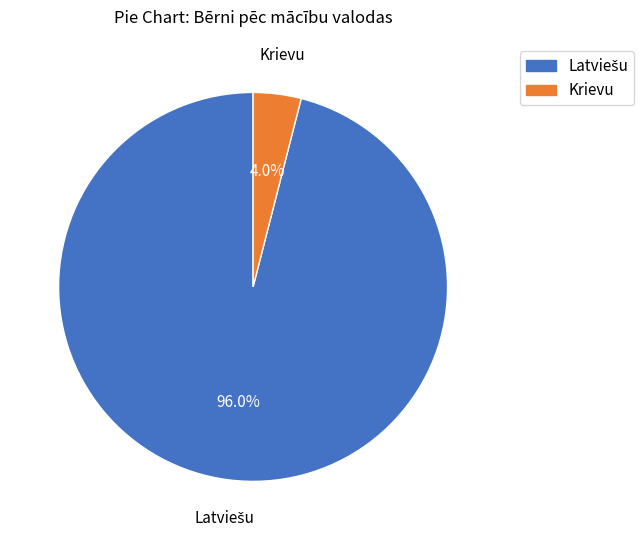

Does Krievu account for over 50% of the chart?

No